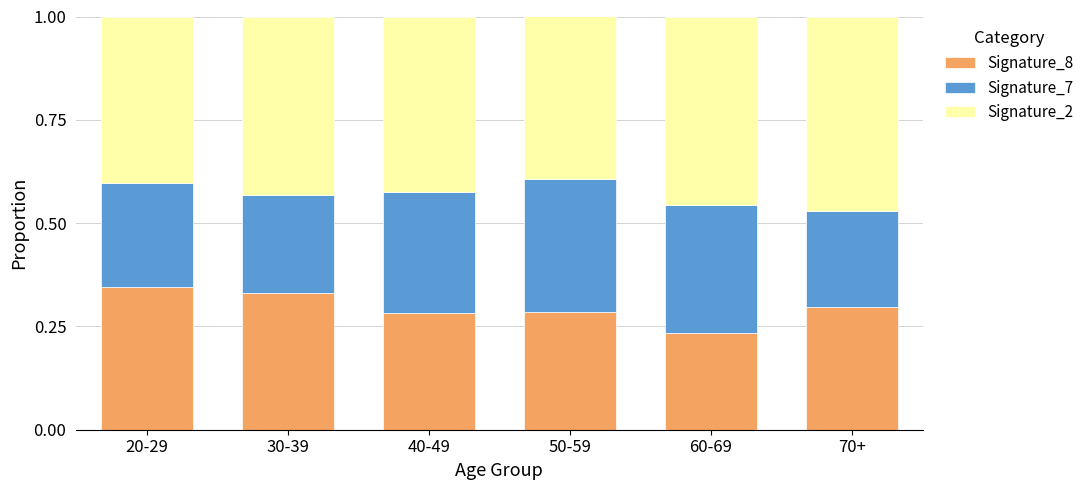

What is the total value across all series at 30-39?

1.0